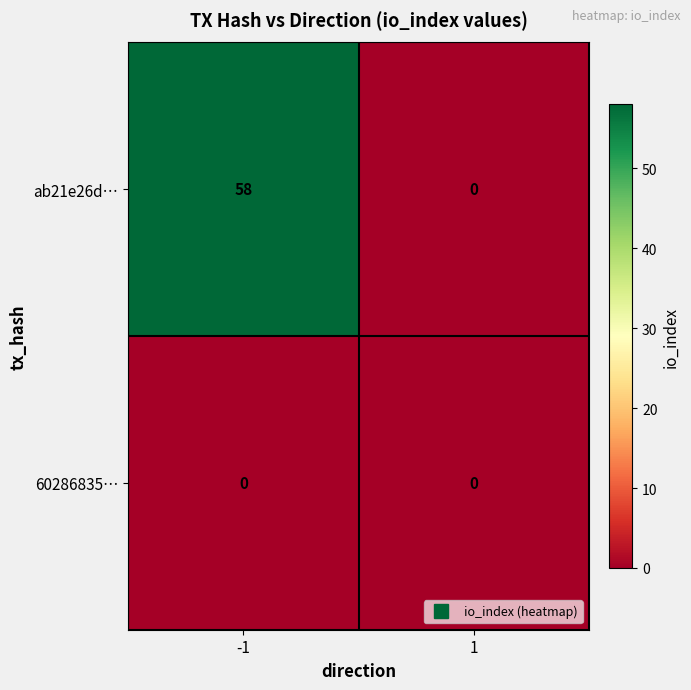

Is it true that ab21e26d… equals 18 at -1?

False